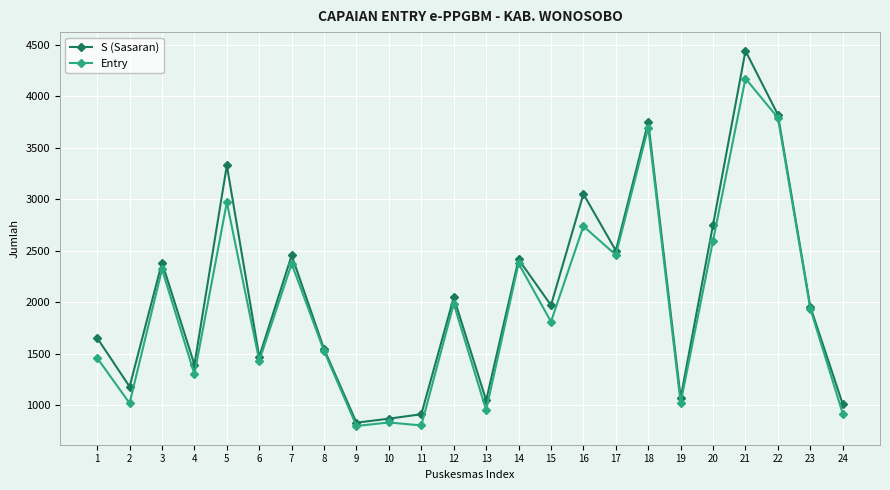

At which category is the sum across all series the highest?

21